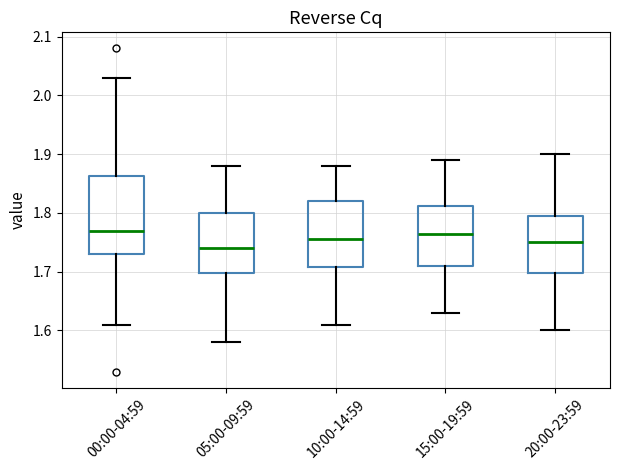

Reading left to right, transcribe this box plot: for each box, give where its median line is, the range the box spans, and where its two whiskers end, as read against the y-axis. The values are not printed on the chart, so give them approximately, as read against the axis.

00:00-04:59: median 1.77, box 1.73 to 1.86, whiskers 1.61 to 2.03
05:00-09:59: median 1.74, box 1.70 to 1.80, whiskers 1.58 to 1.88
10:00-14:59: median 1.76, box 1.71 to 1.82, whiskers 1.61 to 1.88
15:00-19:59: median 1.77, box 1.71 to 1.81, whiskers 1.63 to 1.89
20:00-23:59: median 1.75, box 1.70 to 1.80, whiskers 1.60 to 1.90